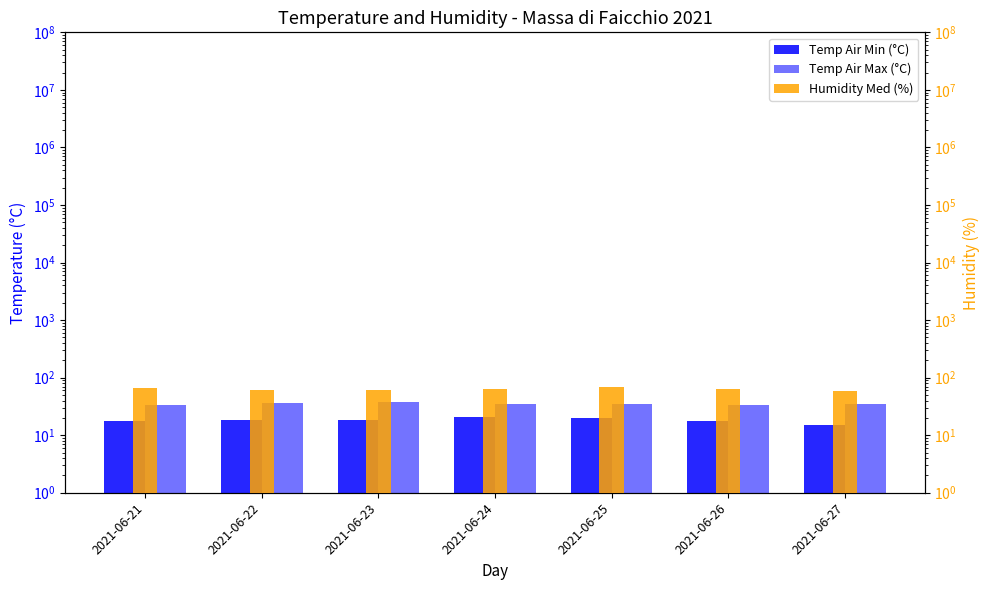

At which label does Humidity Med (%) reach its minimum?

2021-06-27